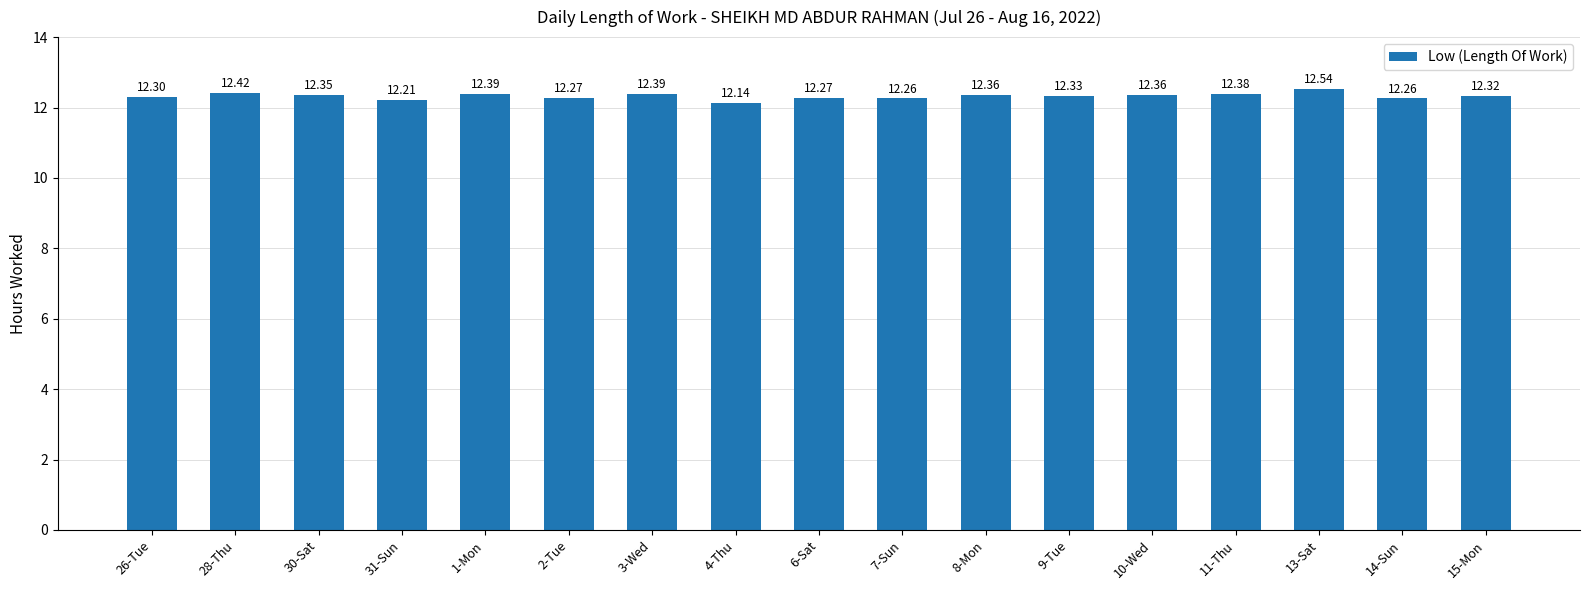

What is the maximum value shown in the chart?

12.5